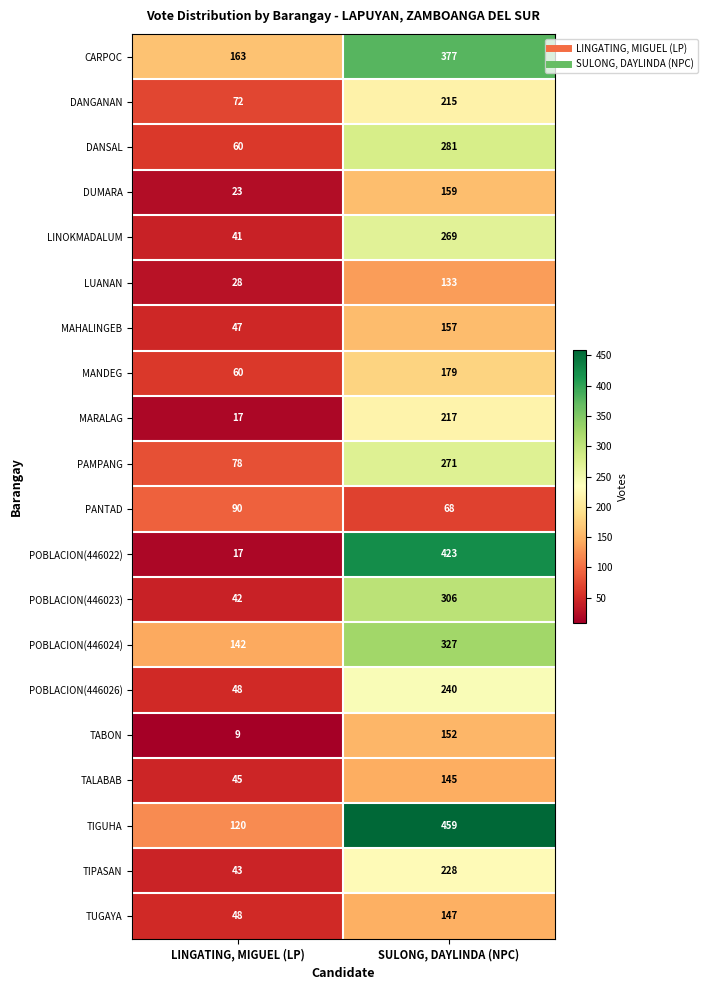

At which category is the sum across all series the highest?

SULONG, DAYLINDA (NPC)